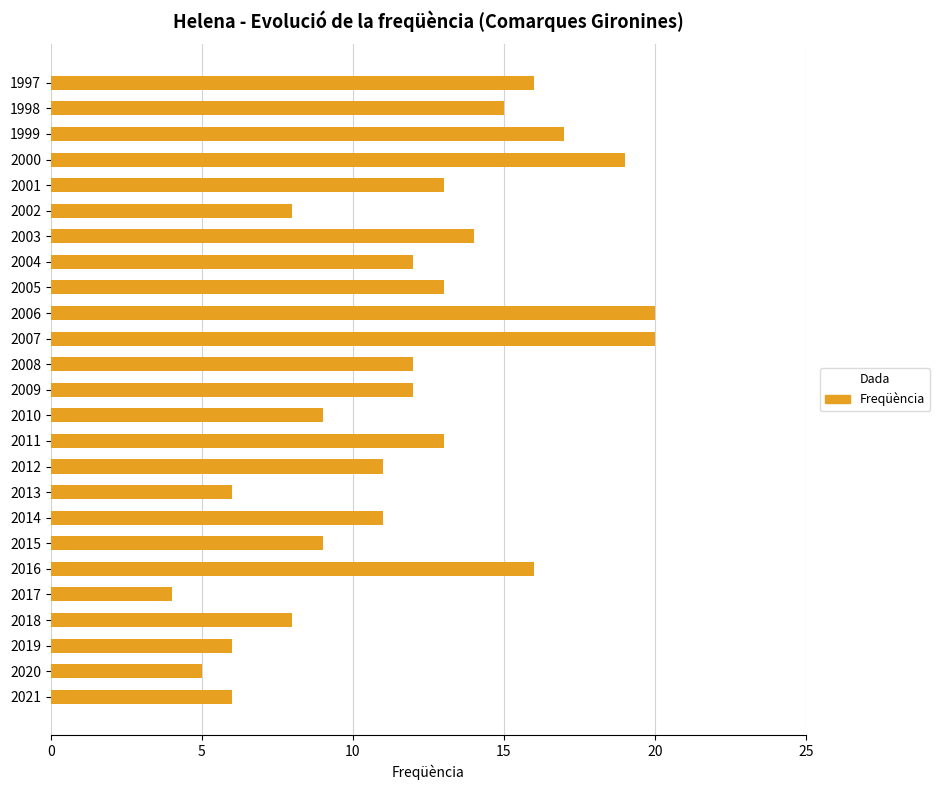

What is the maximum value shown in the chart?

20